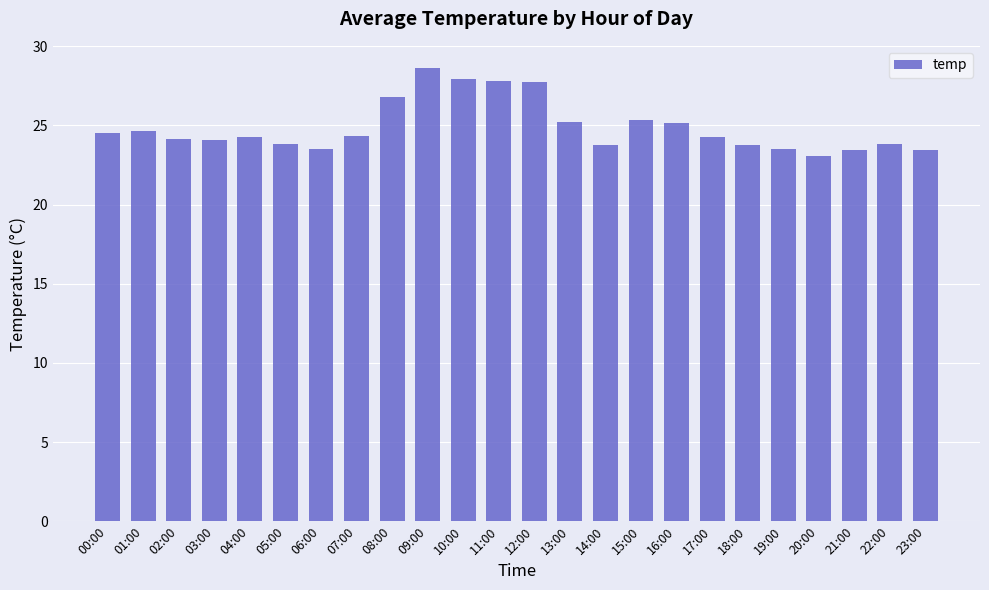

What is the minimum value shown in the chart?

23.1